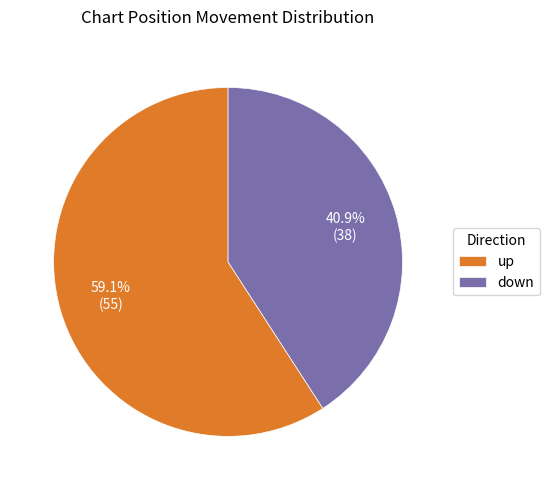

Which slice represents more than half of the pie?

up